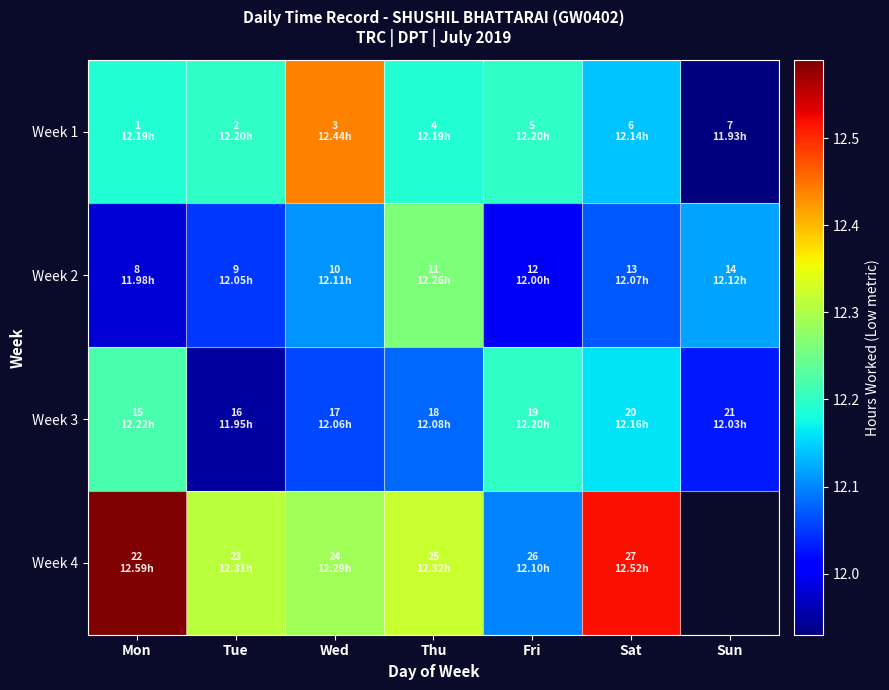

What is the total value across all series at Mon?

49.0